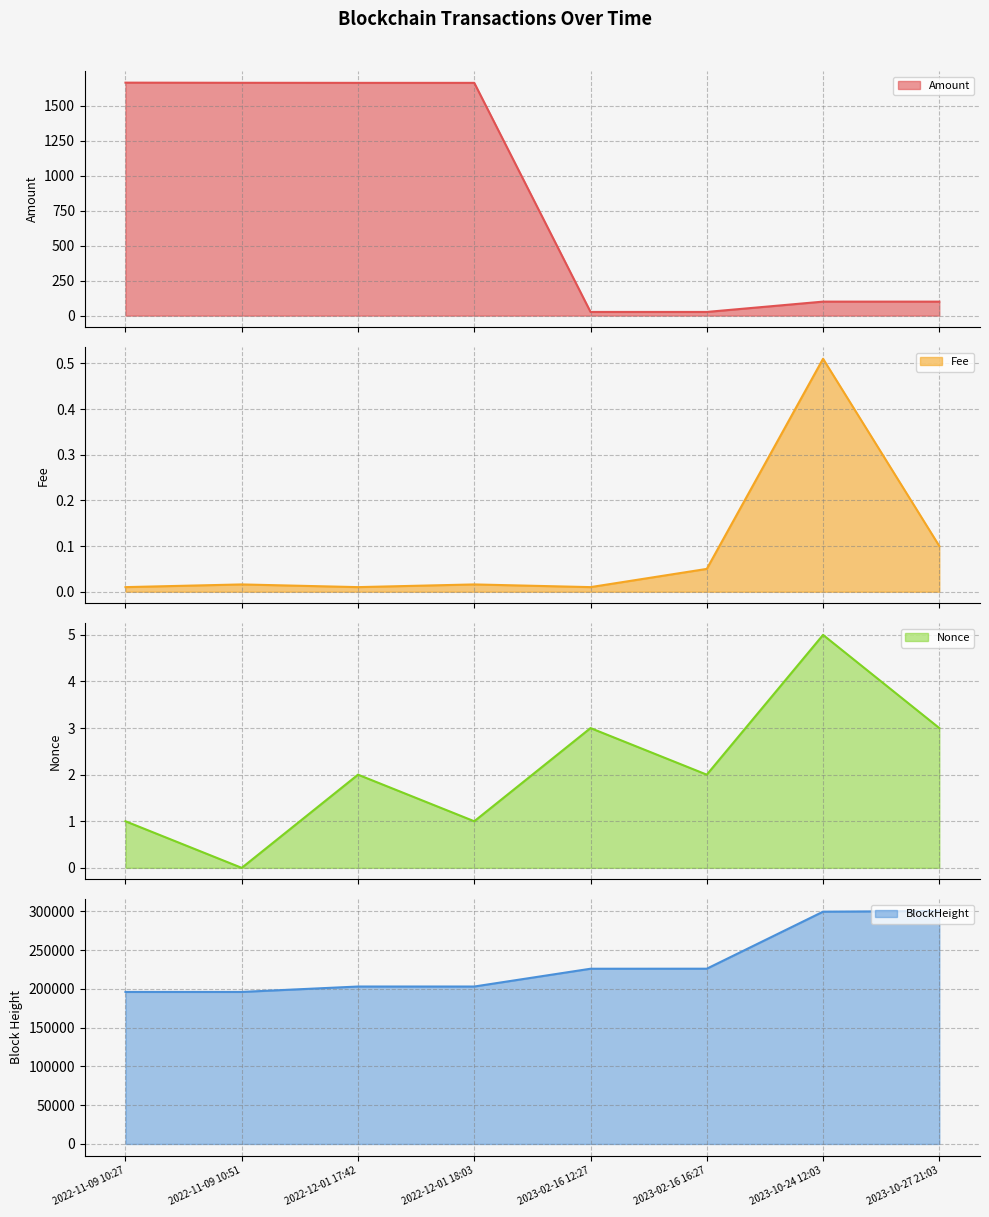

What are all the series names shown in the legend?

Amount, Fee, Nonce, BlockHeight